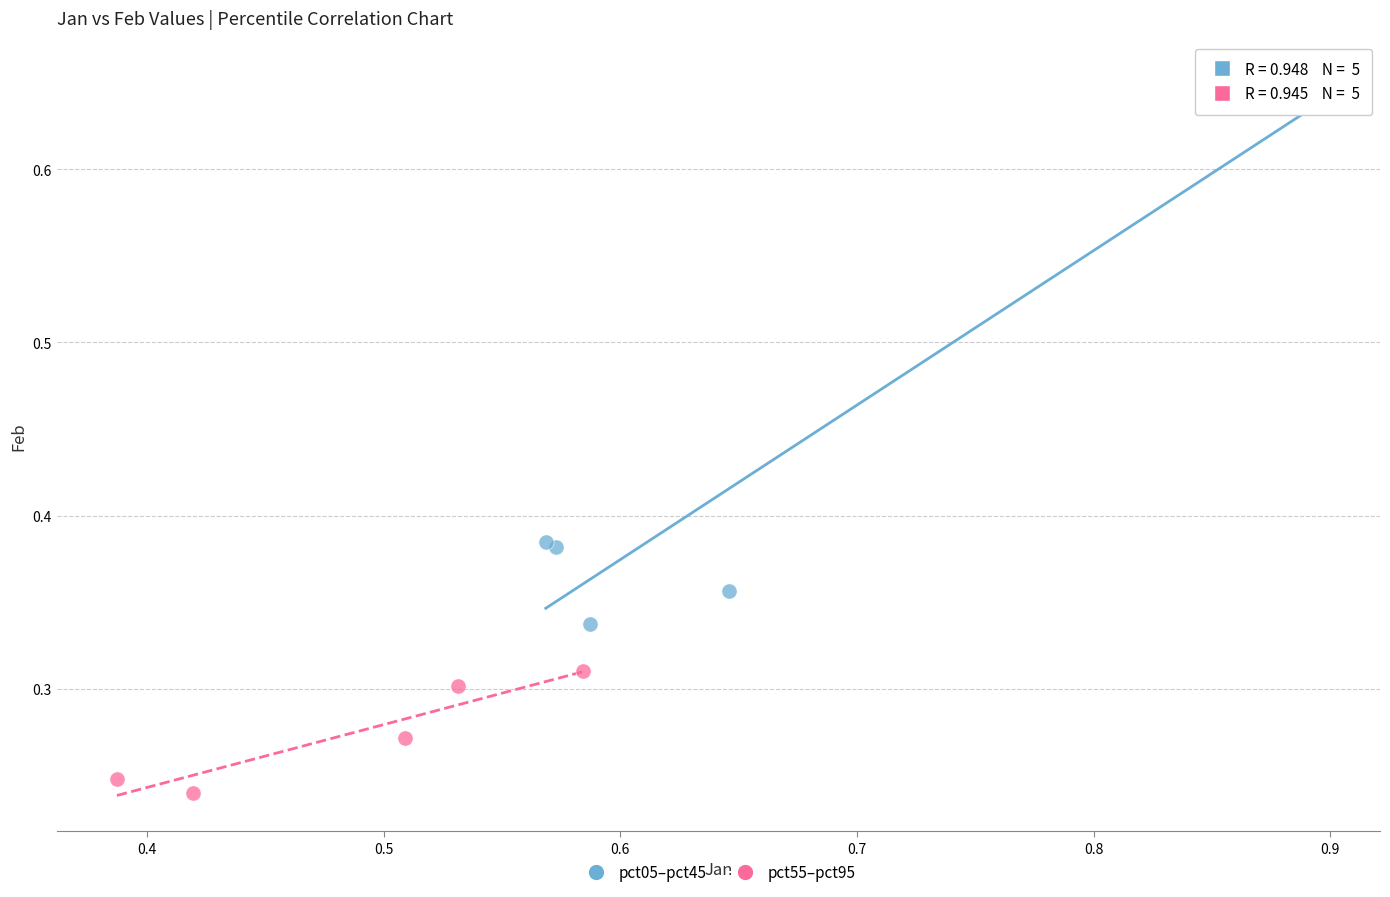

Which series contains the highest Y value?

pct05–pct45